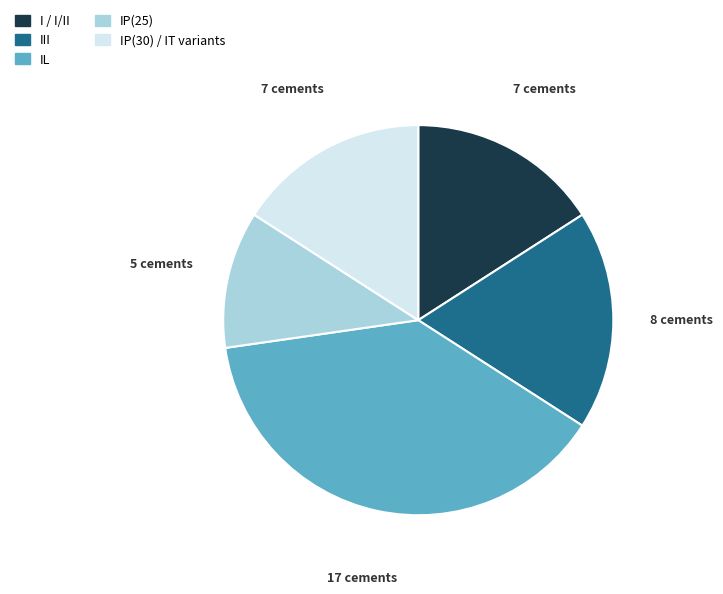

Is there any slice that represents more than half of the pie?

No